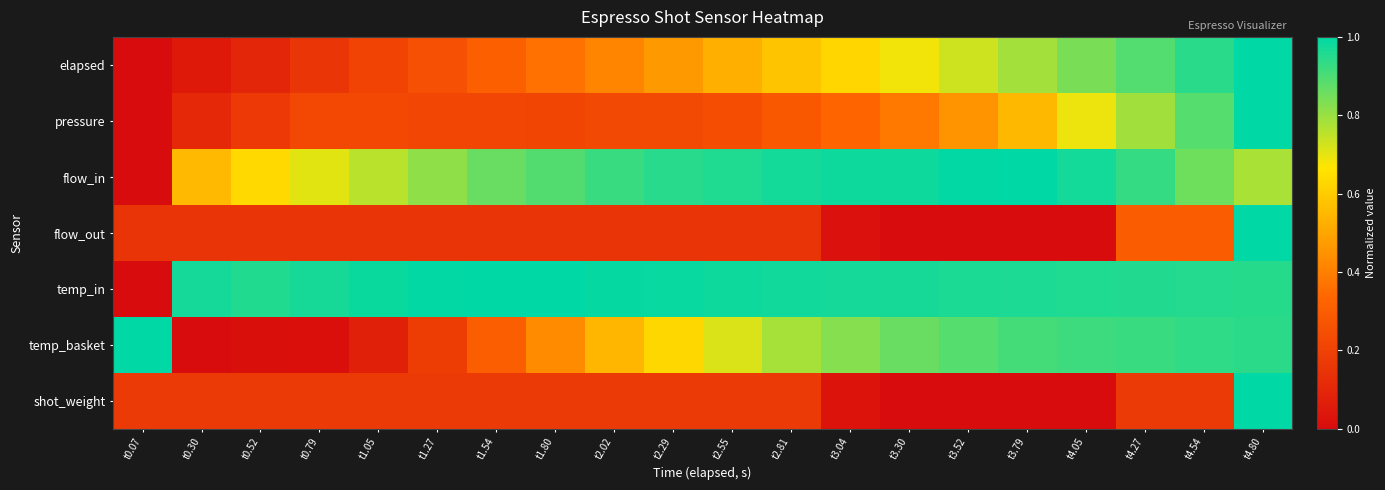

At which category does the chart reach its minimum across all series?

t0.07